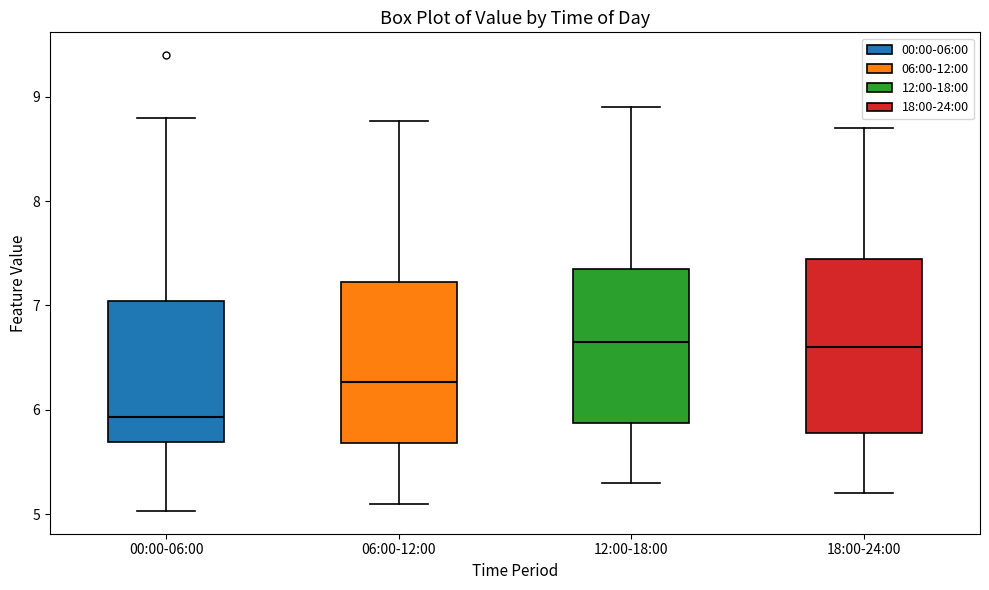

Reading left to right, read every box against the y-axis: the position of its median line, the range the box covers, and the ends of its whiskers. The values are not printed on the chart, so give them approximately, as read against the axis.

00:00-06:00: median 5.9, box 5.7 to 7.0, whiskers 5.0 to 8.8
06:00-12:00: median 6.3, box 5.7 to 7.2, whiskers 5.1 to 8.8
12:00-18:00: median 6.7, box 5.9 to 7.4, whiskers 5.3 to 8.9
18:00-24:00: median 6.6, box 5.8 to 7.5, whiskers 5.2 to 8.7